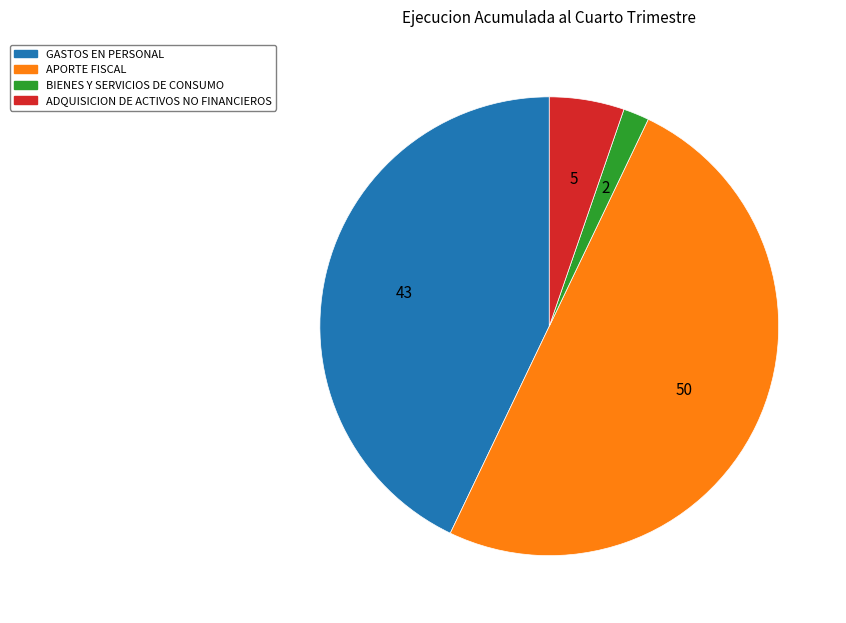

Does BIENES Y SERVICIOS DE CONSUMO represent more than half of the total?

No